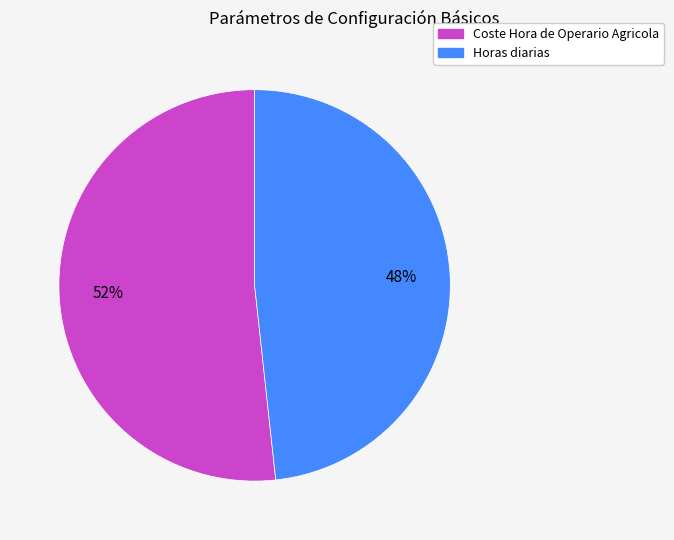

Between Horas diarias and Coste Hora de Operario Agricola, which is larger?

Coste Hora de Operario Agricola